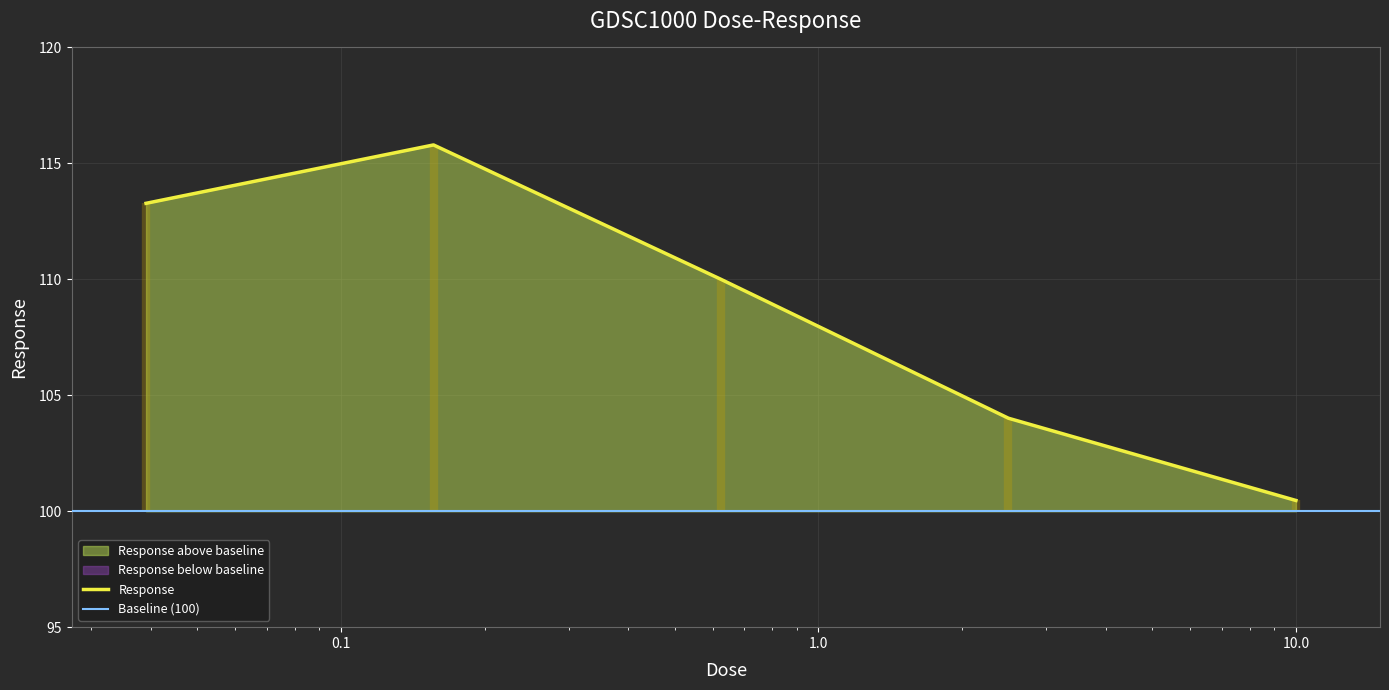

Reading left to right, extract all data points from this chart.

113.3	115.8	110.0	104.0	100.5